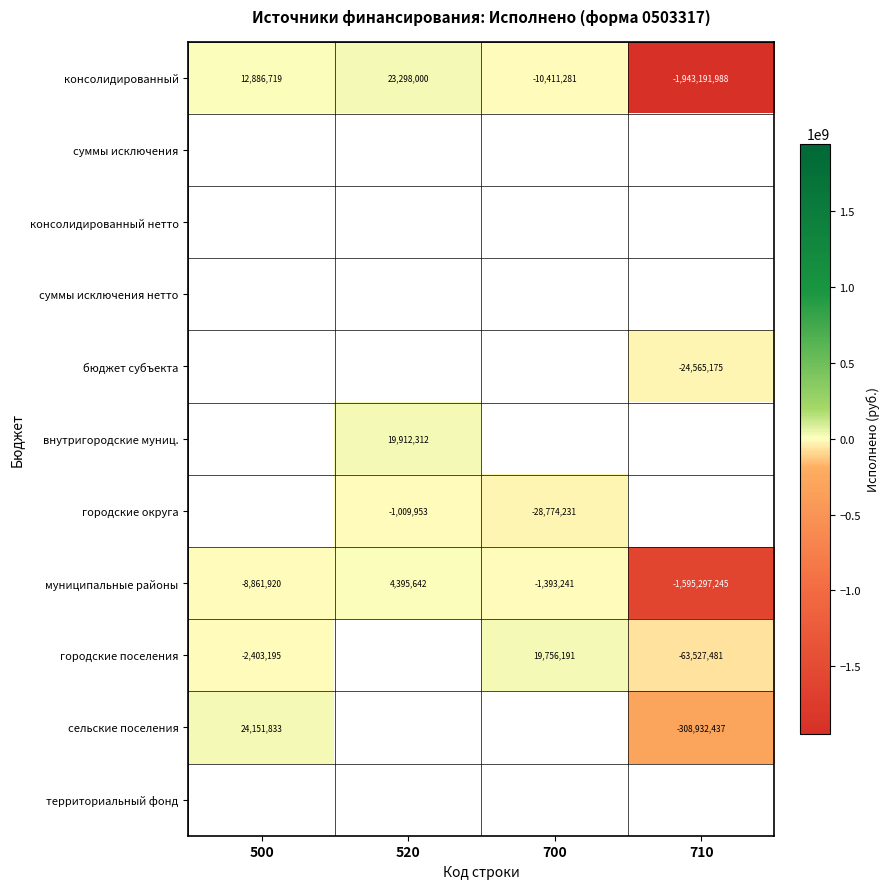

Is the value of внутригородские муниц. at 520 greater than the value of бюджет субъекта at 710?

Yes